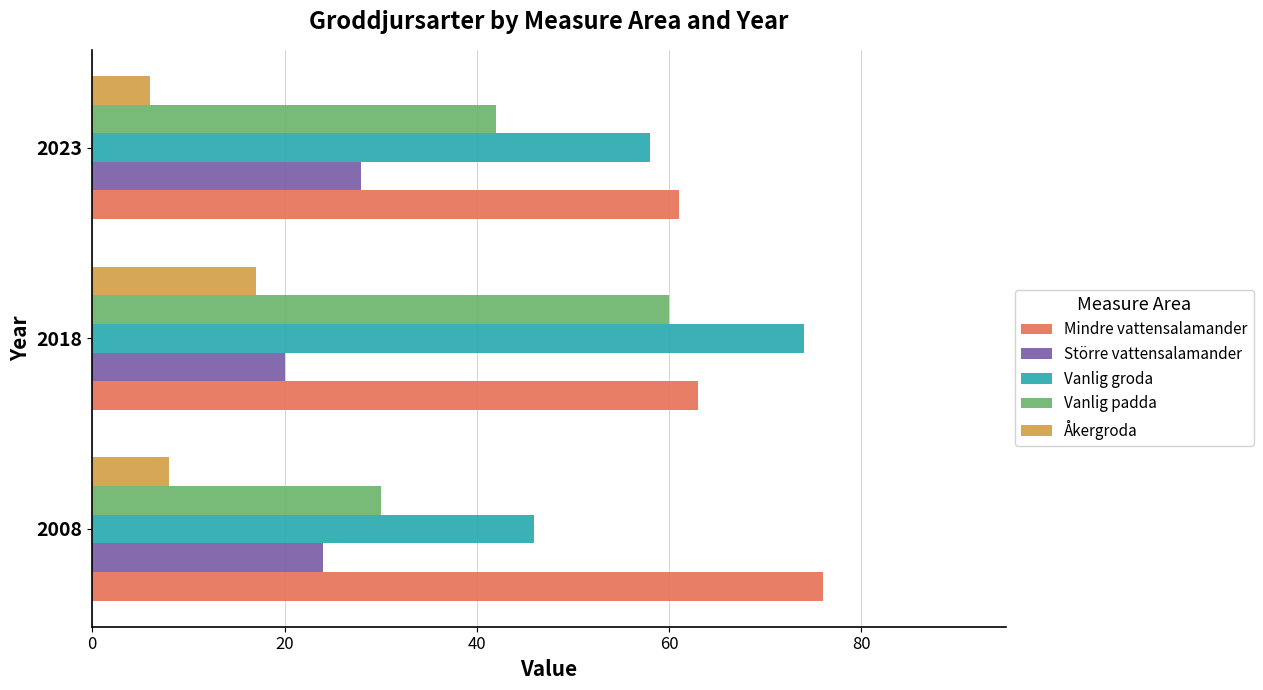

Which category has the lowest value across all series?

2023